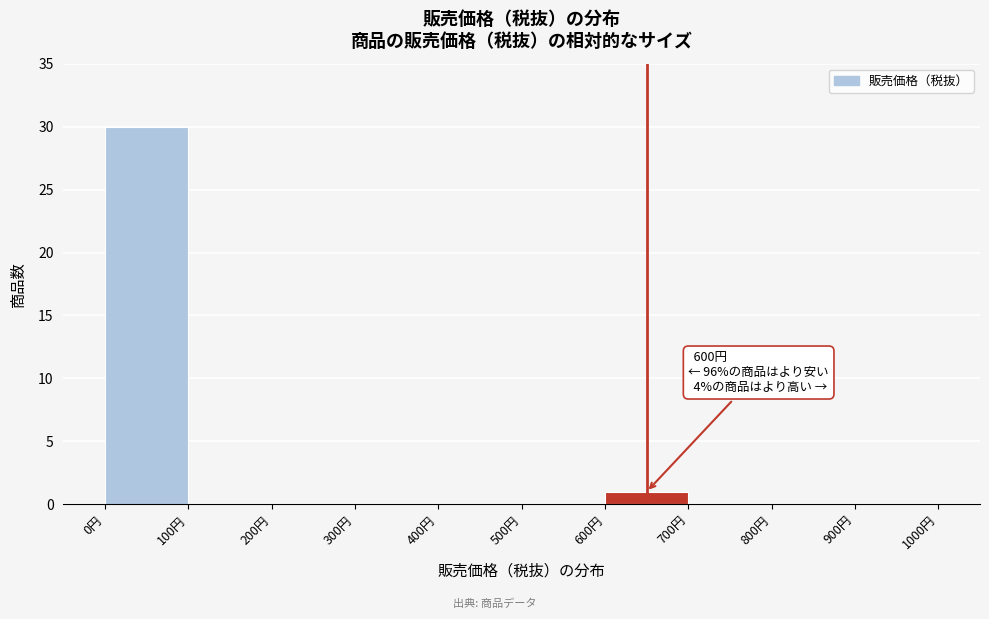

Which range on the x-axis has the tallest bar?

0 to 100